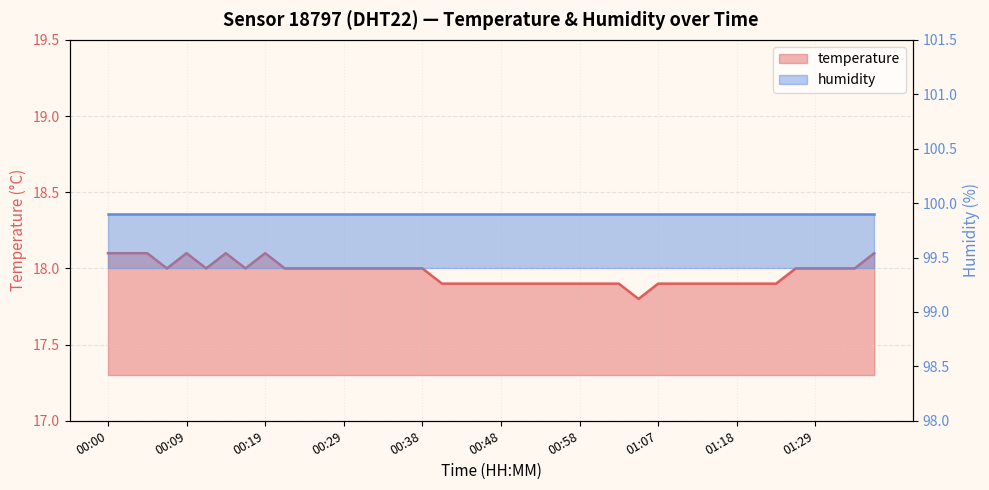

What is the sum of the values at 00:02 and 01:15?

36.0